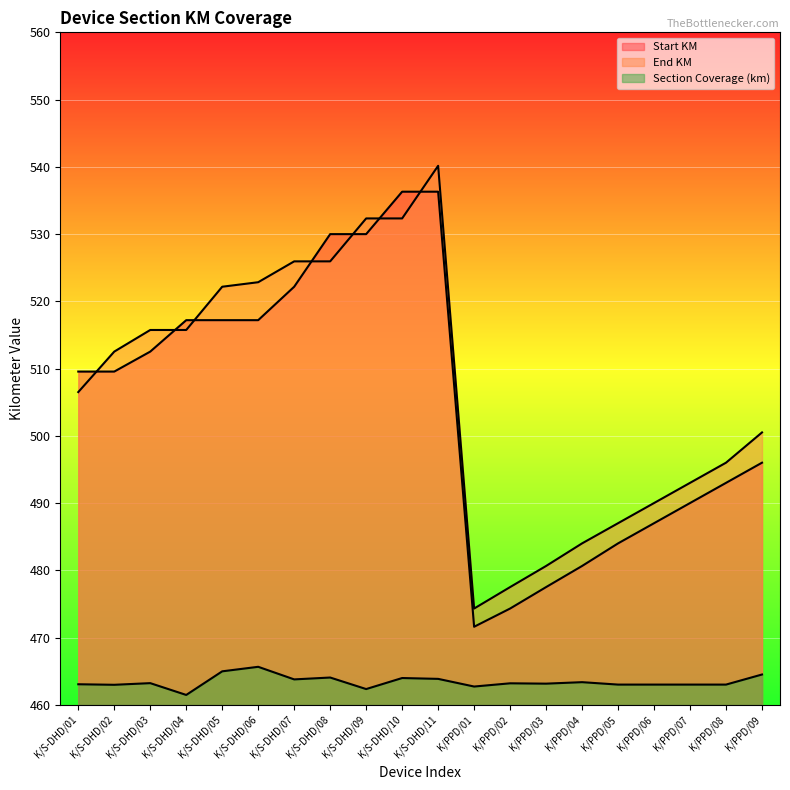

Which category has the highest value in the Start KM series?

K/S-DHD/10